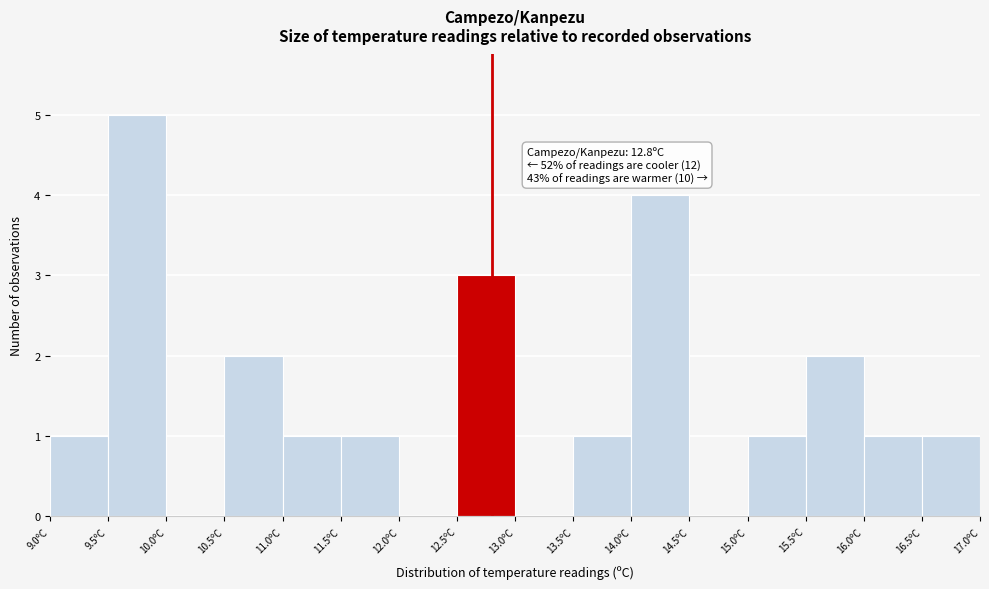

Over which range of the x-axis is the bar tallest?

9.5 to 10.0